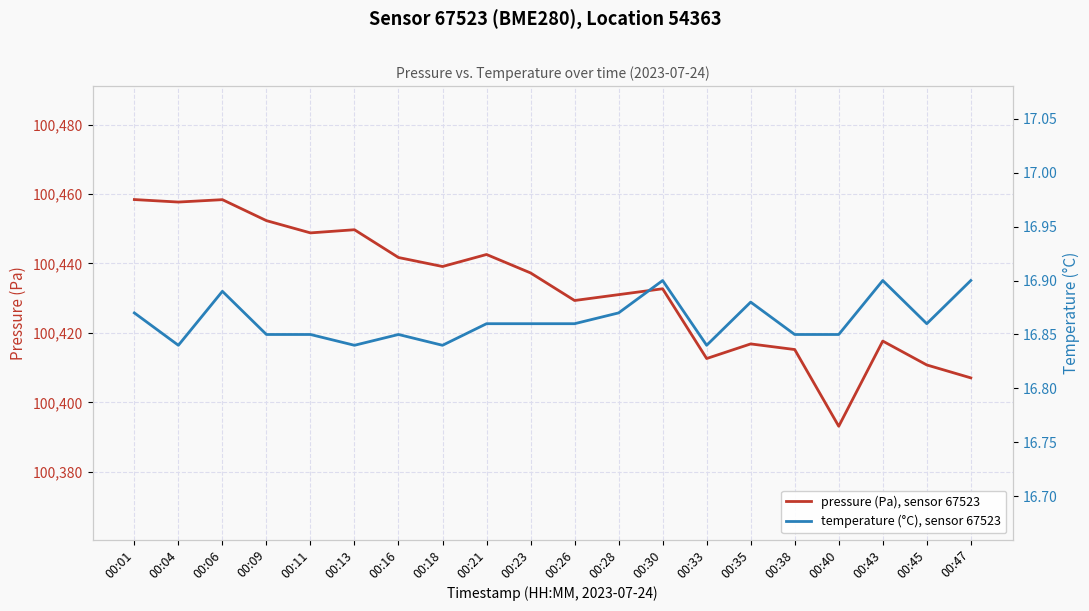

Count the number of categories in the chart.

20